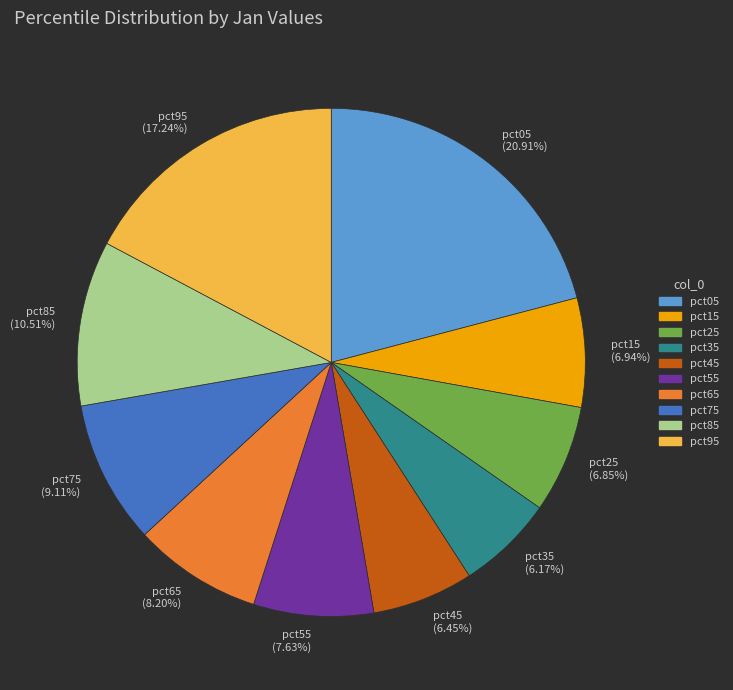

To the nearest percent, what percentage of the pie is pct25?

7%